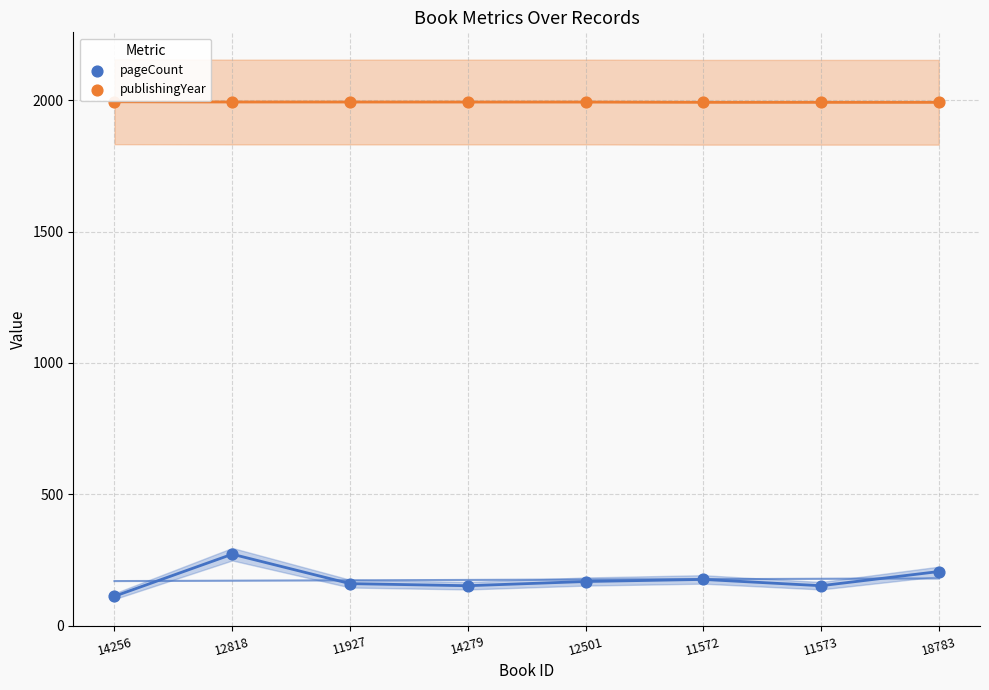

Across all series, what Y value is closest to 1053?

272